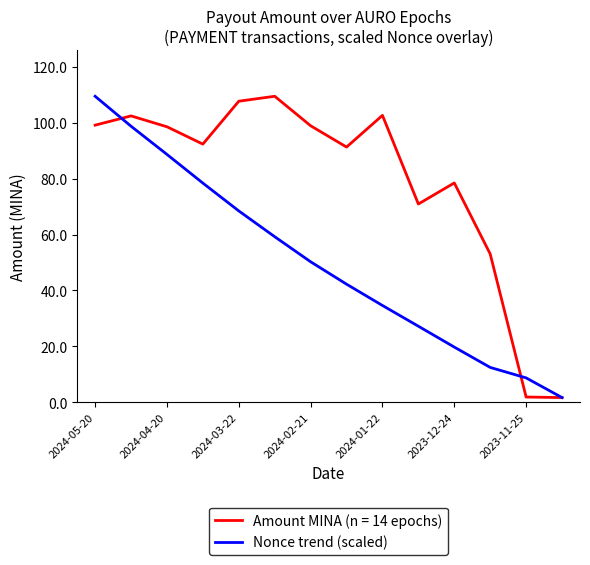

Rank the series by their average value, from highest to lowest.

Amount MINA (n = 14 epochs), Nonce trend (scaled)